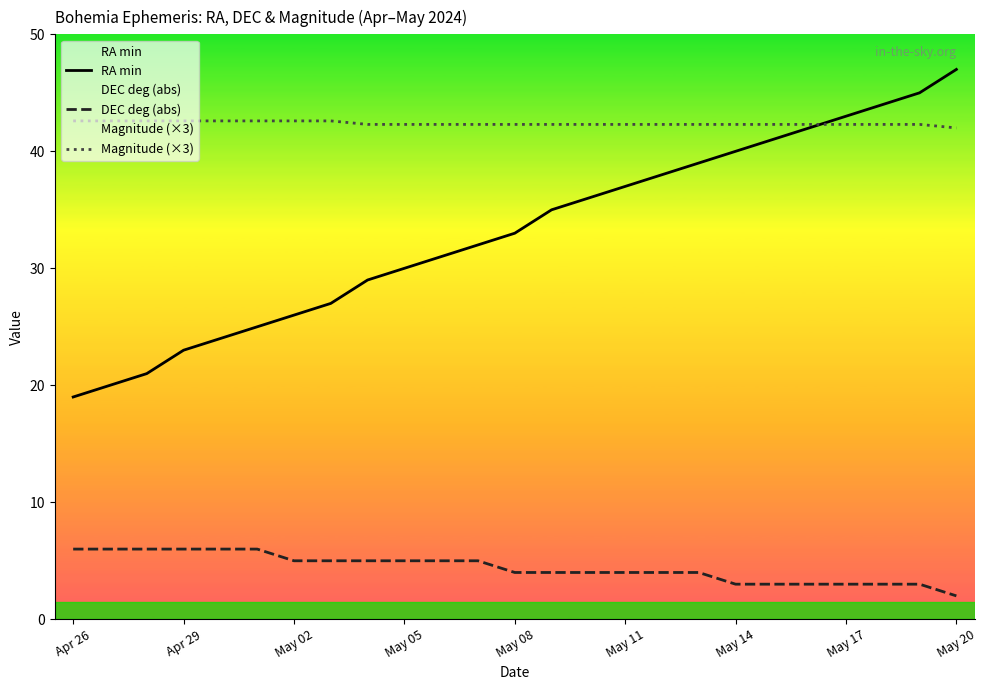

The RA min series shows 54.5 at 10. True or false?

False